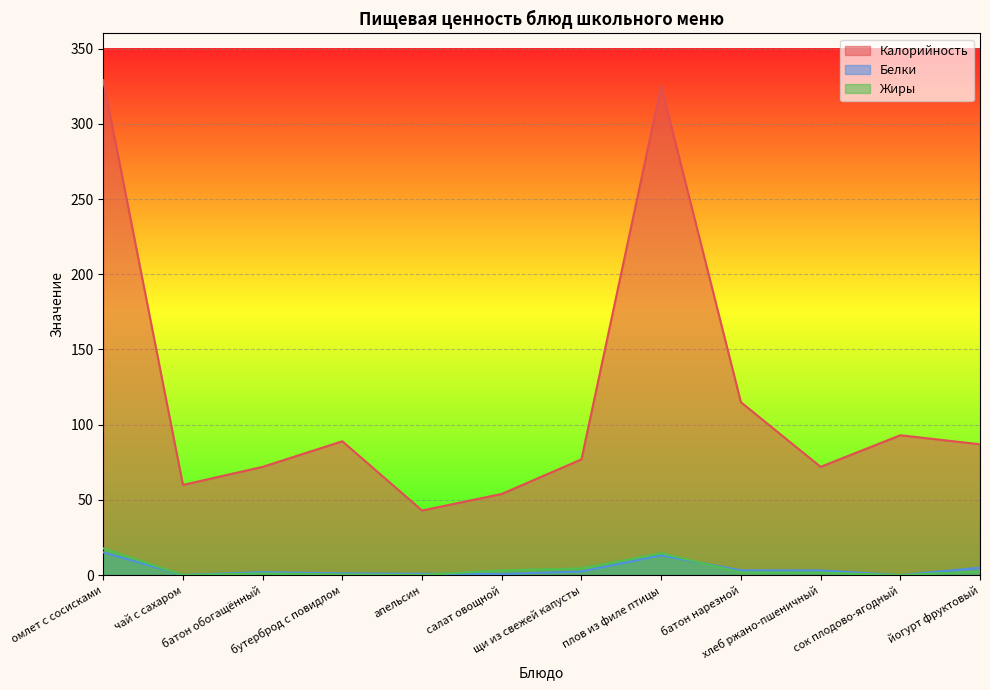

What position from the left is чай с сахаром?

2